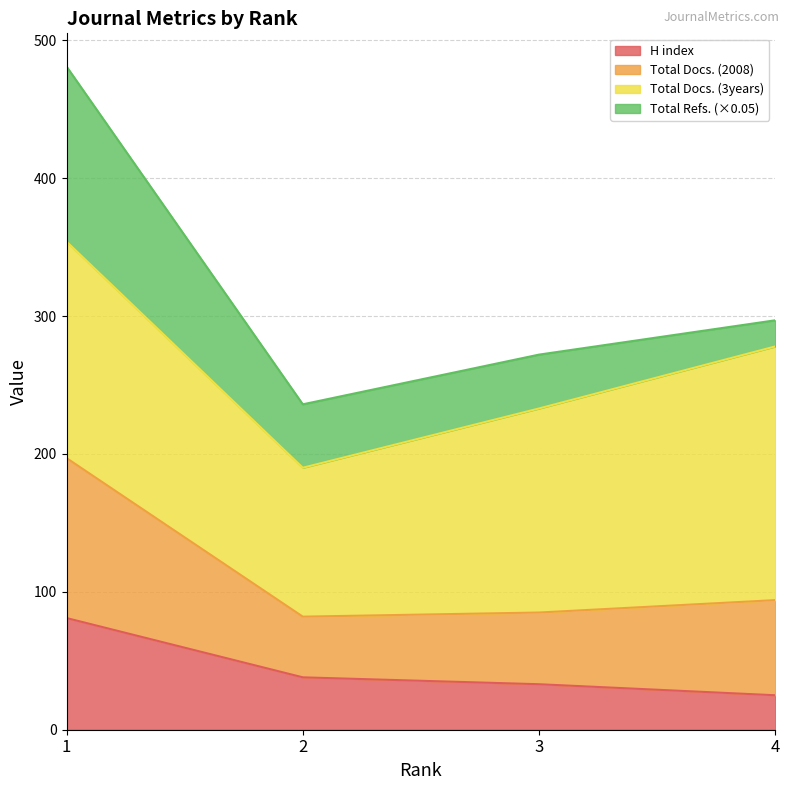

The value of H index at 4 is 25.0. True or false?

True